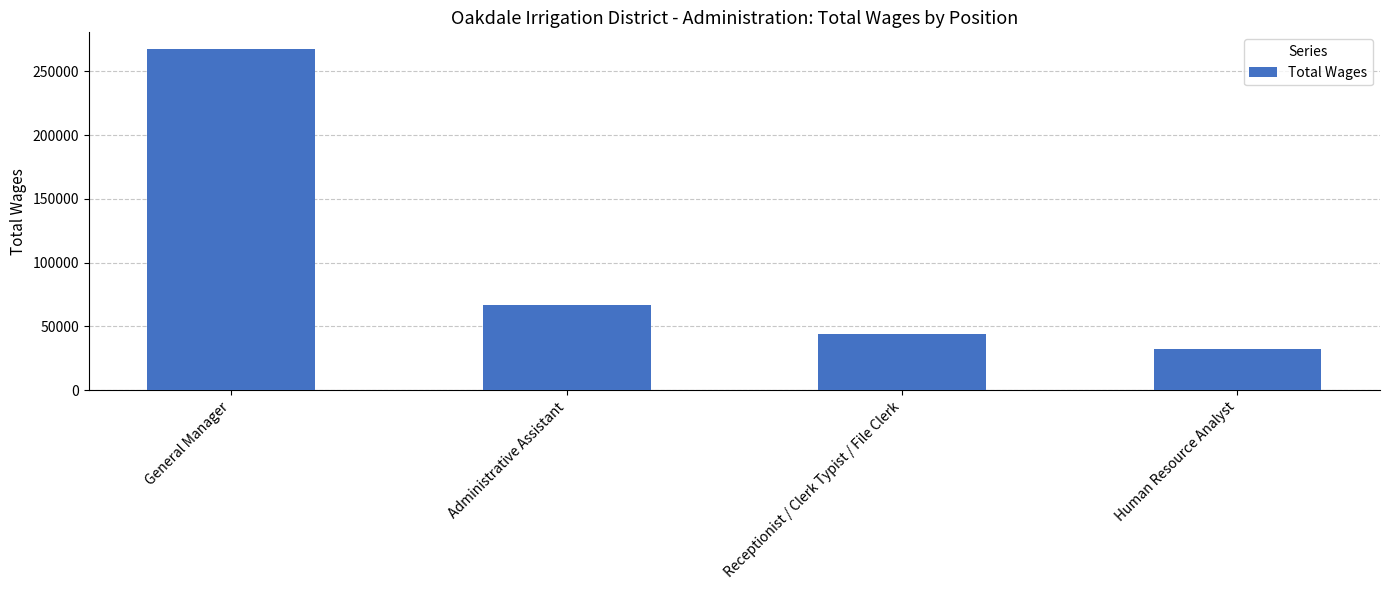

What is the maximum value shown in the chart?

267276